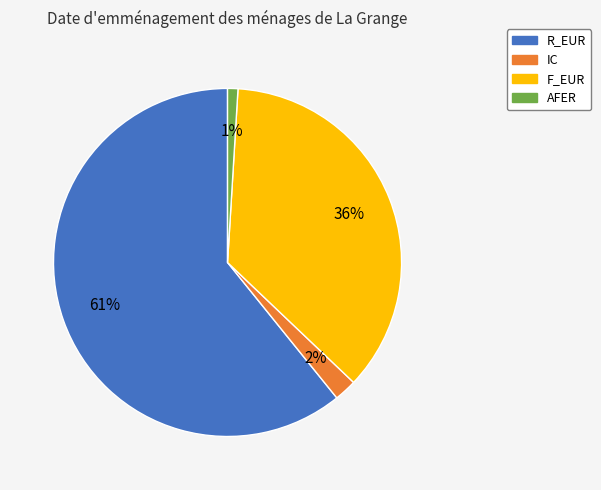

The AFER slice represents 1% of the pie. True or false?

True